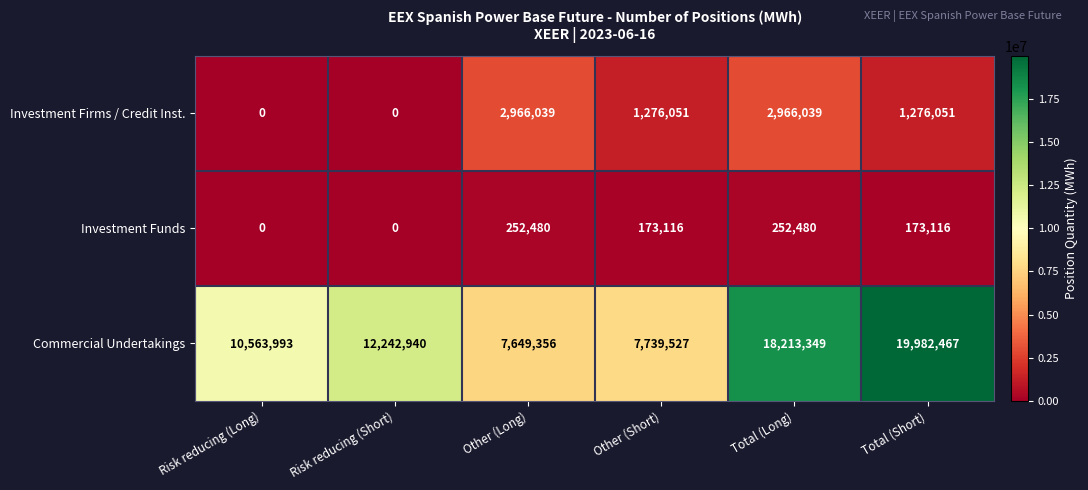

What is the difference between the highest and lowest values at Other (Long)?

7396876